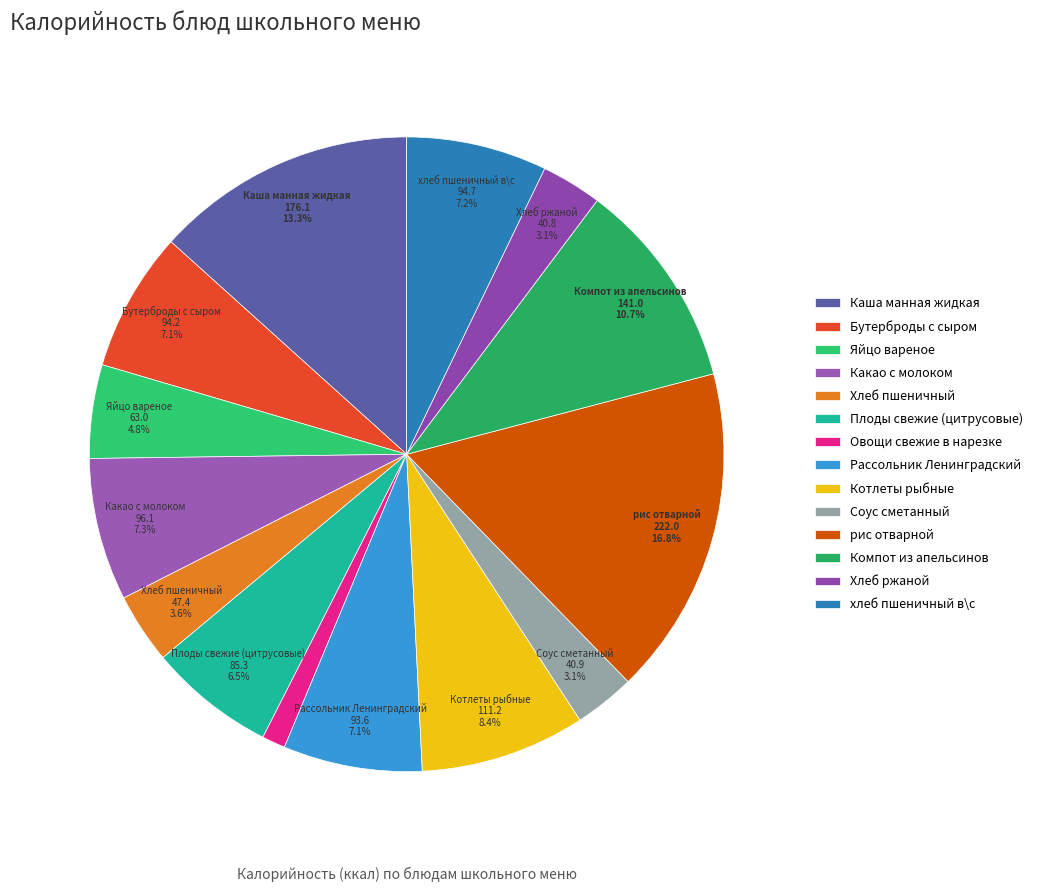

Count the number of slices in the pie.

14